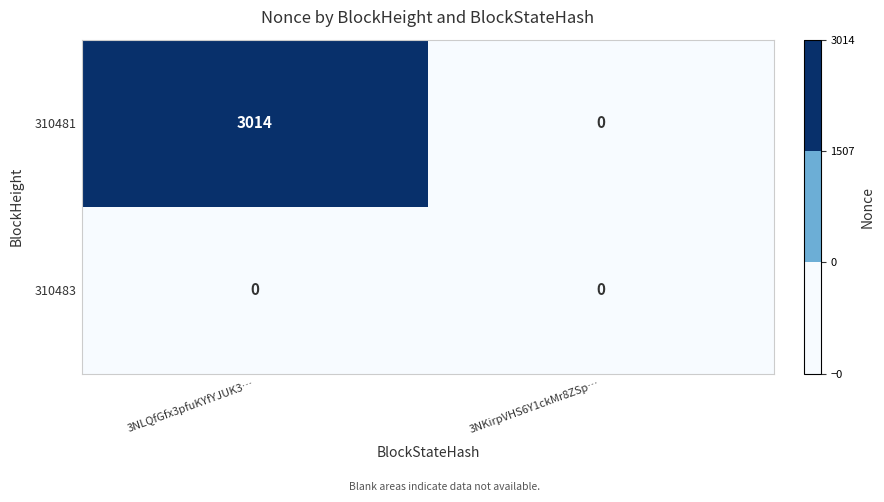

The 310483 series shows 0 at 3NLQfGfx3pfuKYfYJUK3…. True or false?

True